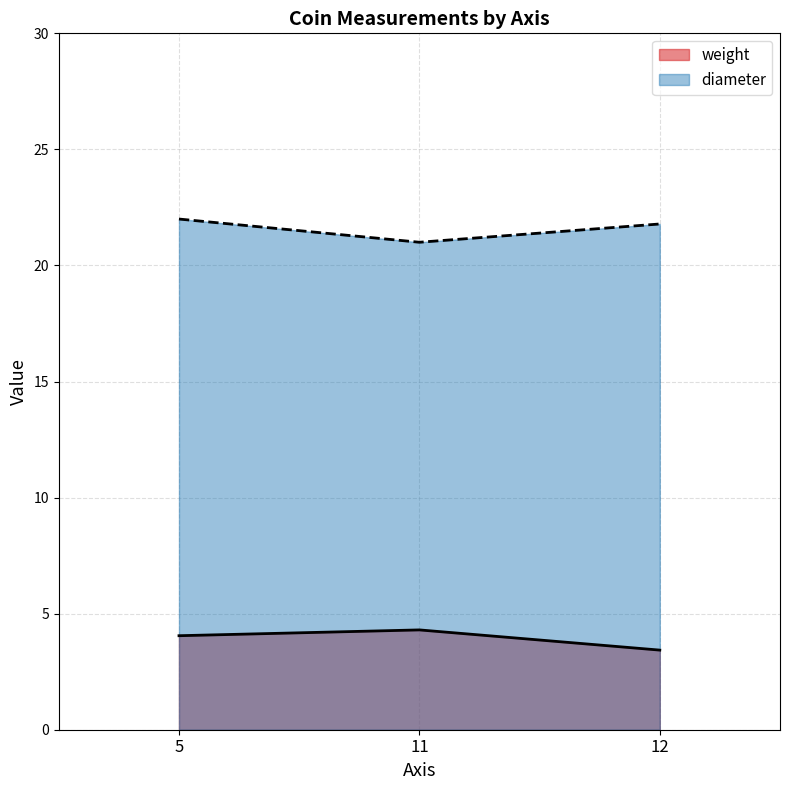

The weight series shows 3.4 at 12. True or false?

True